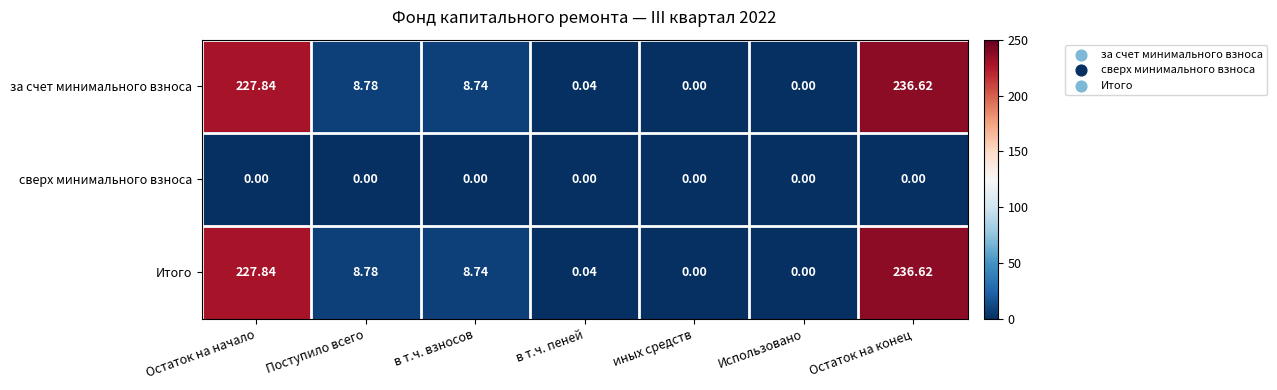

At which category does the chart reach its peak across all series?

Остаток на конец